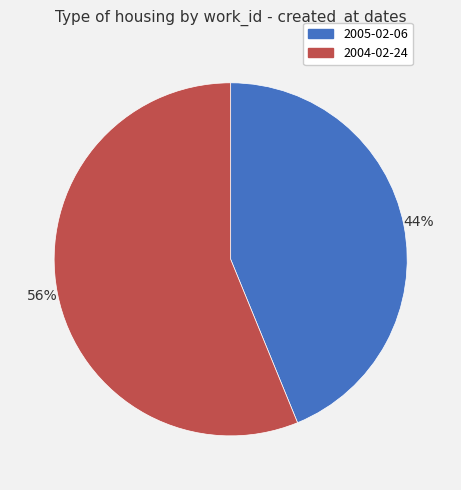

Rank the categories by value from highest to lowest.

2004-02-24, 2005-02-06